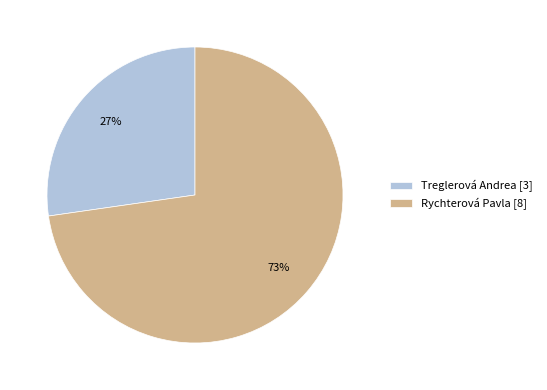

The Treglerová Andrea slice represents 37% of the pie. True or false?

False